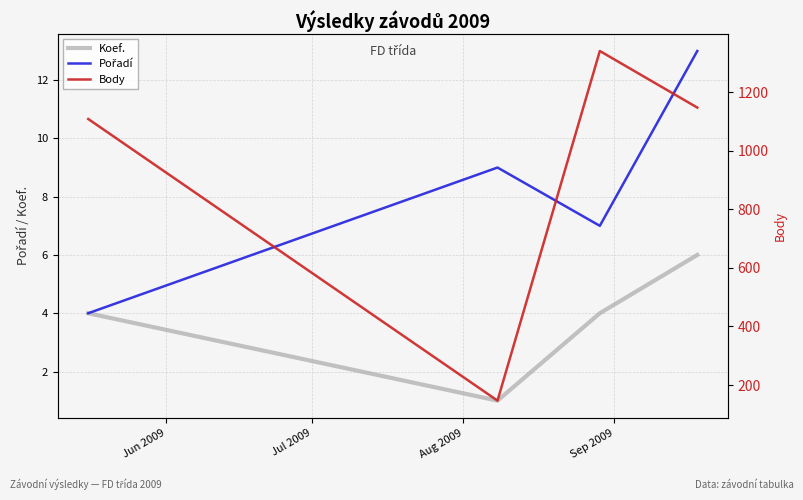

Which category has the highest value across all series?

Aug 2009